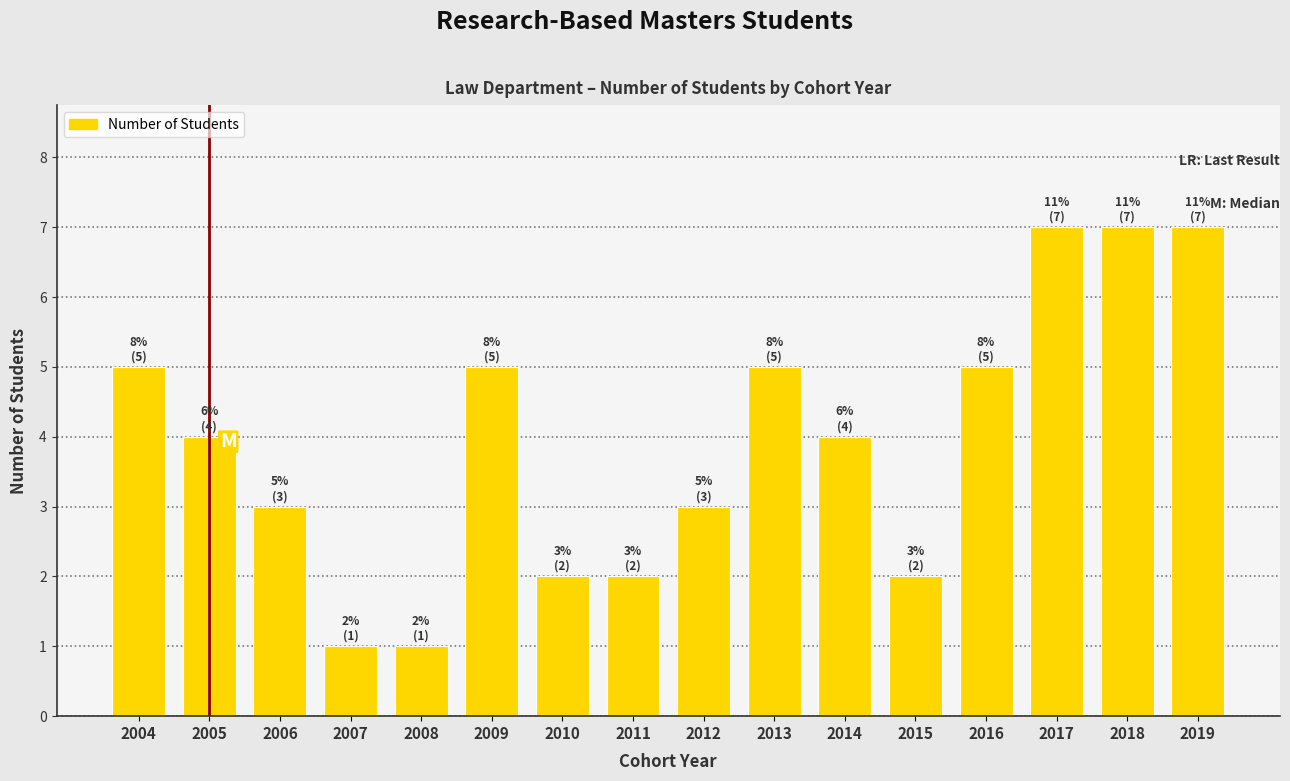

Reading right to left, extract all data points from this chart.

2019=7	2018=7	2017=7	2016=5	2015=2	2014=4	2013=5	2012=3	2011=2	2010=2	2009=5	2008=1	2007=1	2006=3	2005=4	2004=5